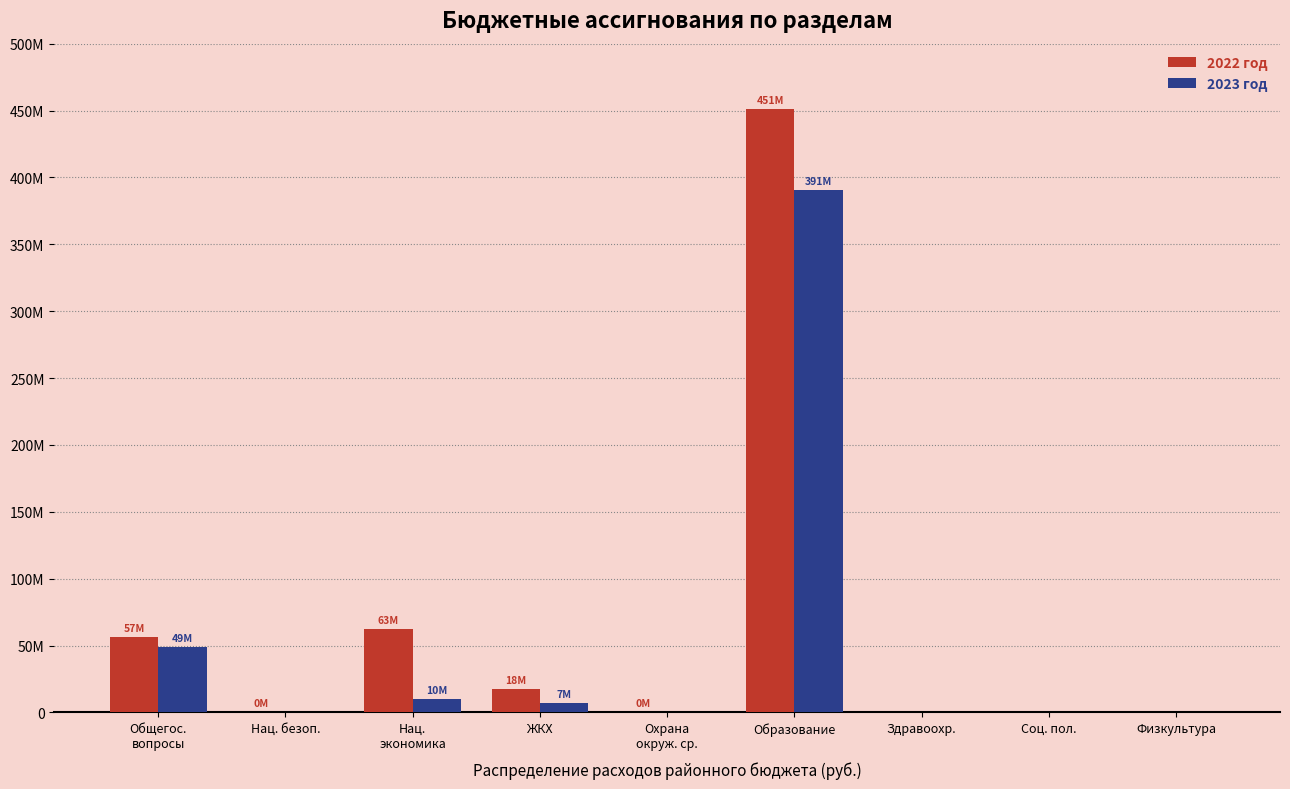

Which series changed the most between Нац. безоп. and Физкультура?

2022 год